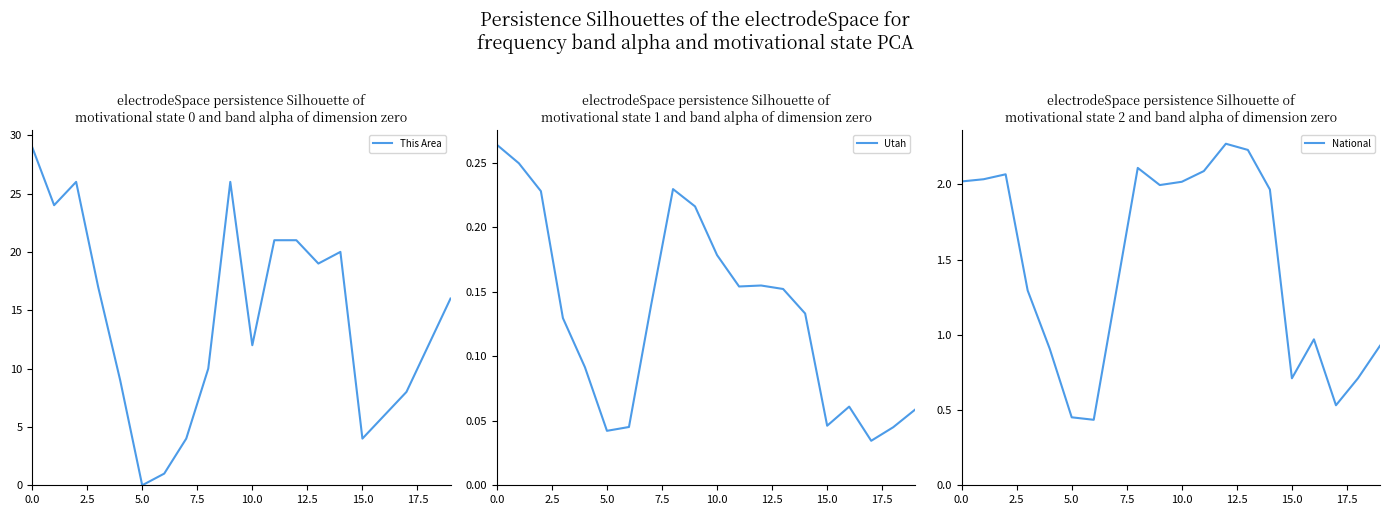

What is the value of the National point at the 7th from the left?

0.4